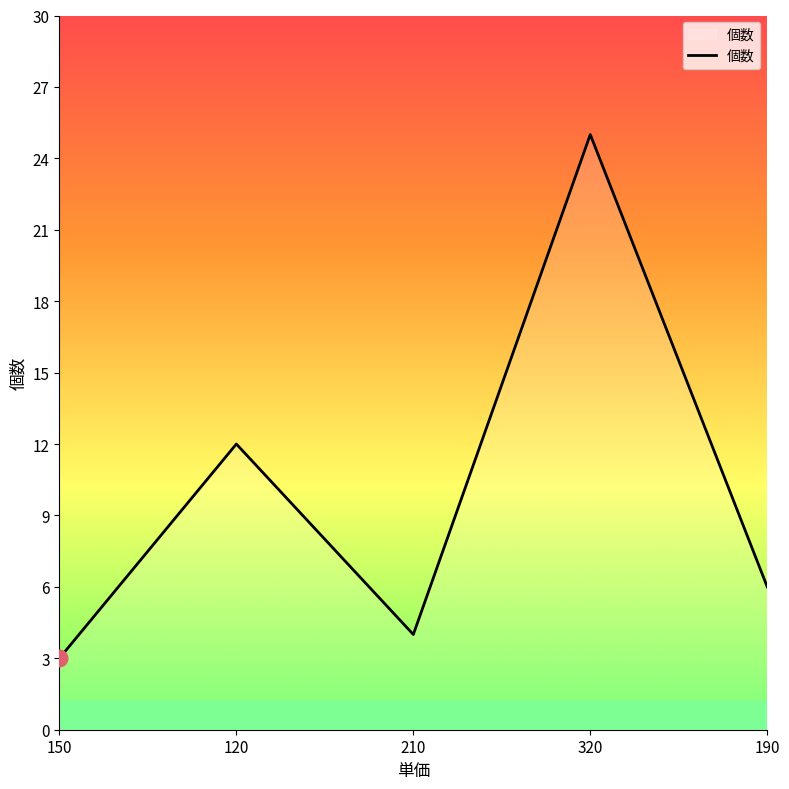

What position from the right is 120?

4